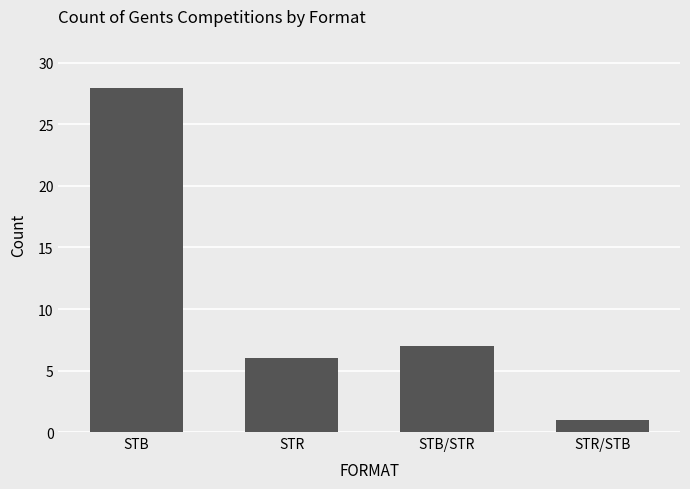

Does the chart contain any negative values?

No